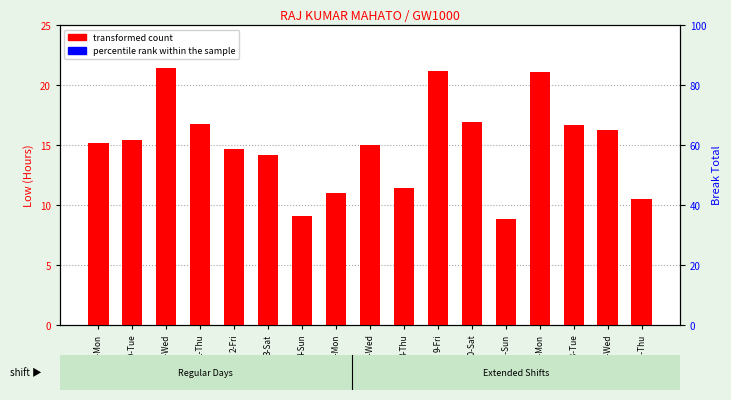

What is the label of the 7th bar from the left?

4-Sun